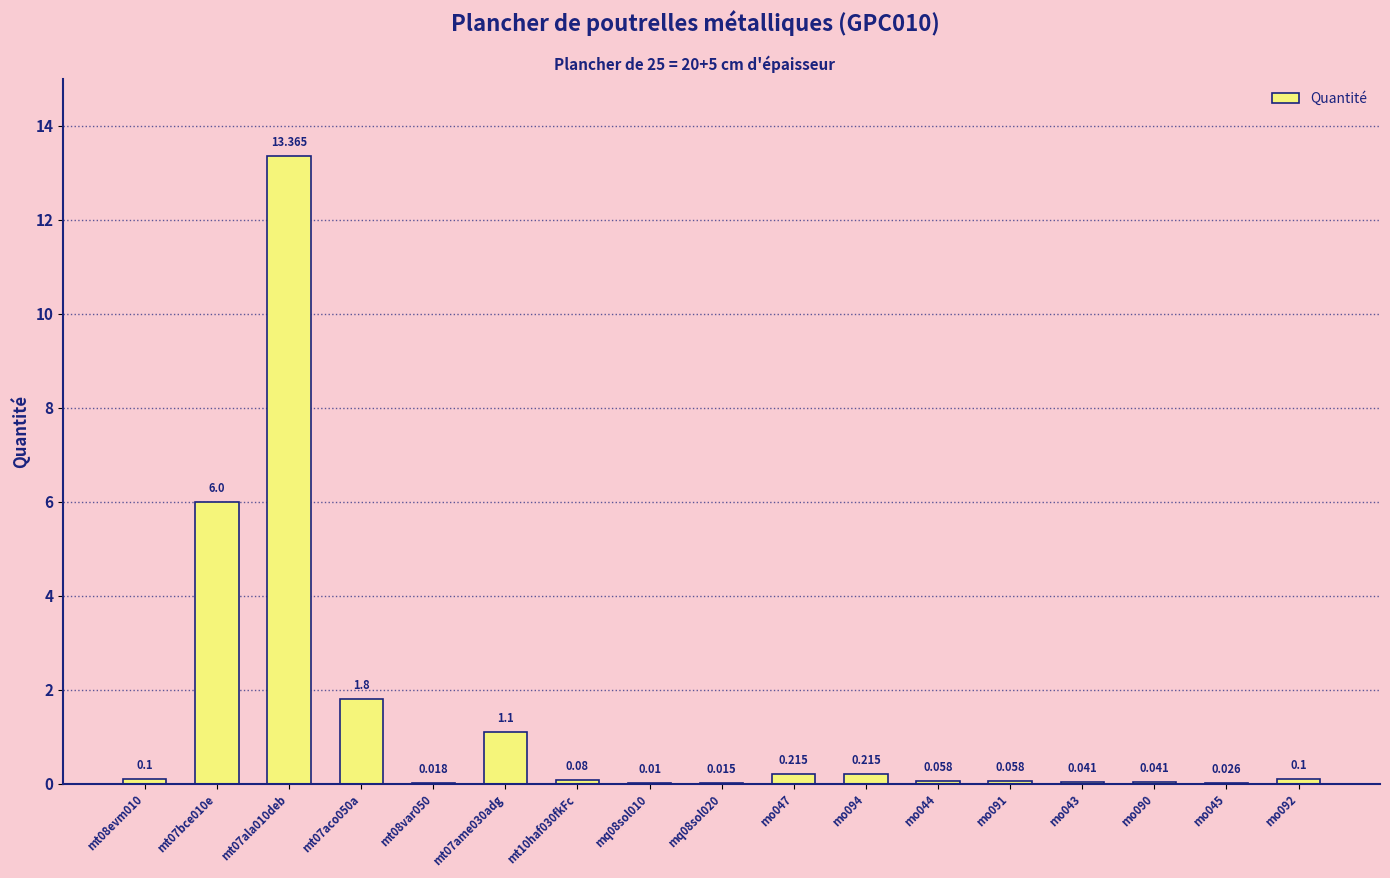

Reading left to right, list all the values displayed in this chart.

mt08evm010=0.1	mt07bce010e=6.0	mt07ala010deb=13.4	mt07aco050a=1.8	mt08var050=0.0	mt07ame030adg=1.1	mt10haf030fkFc=0.1	mq08sol010=0.0	mq08sol020=0.0	mo047=0.2	mo094=0.2	mo044=0.1	mo091=0.1	mo043=0.0	mo090=0.0	mo045=0.0	mo092=0.1